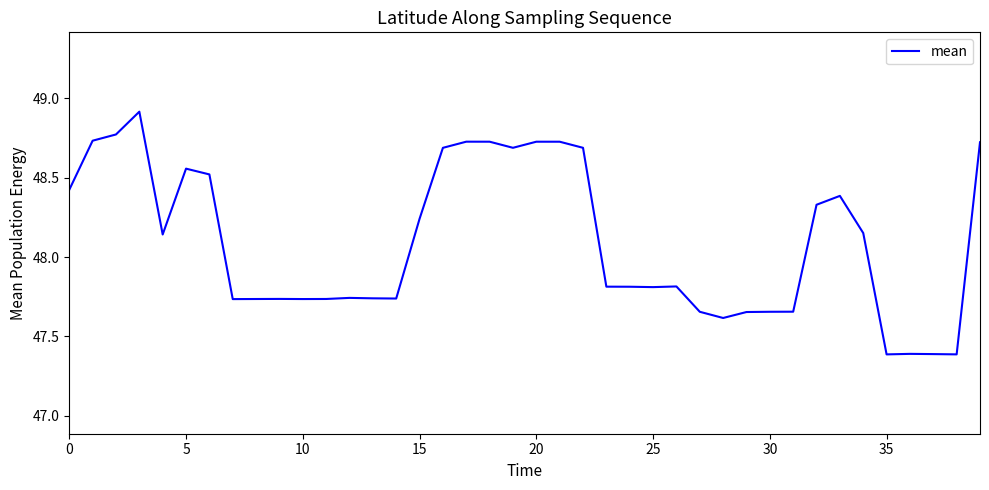

What is the minimum value shown in the chart?

47.4